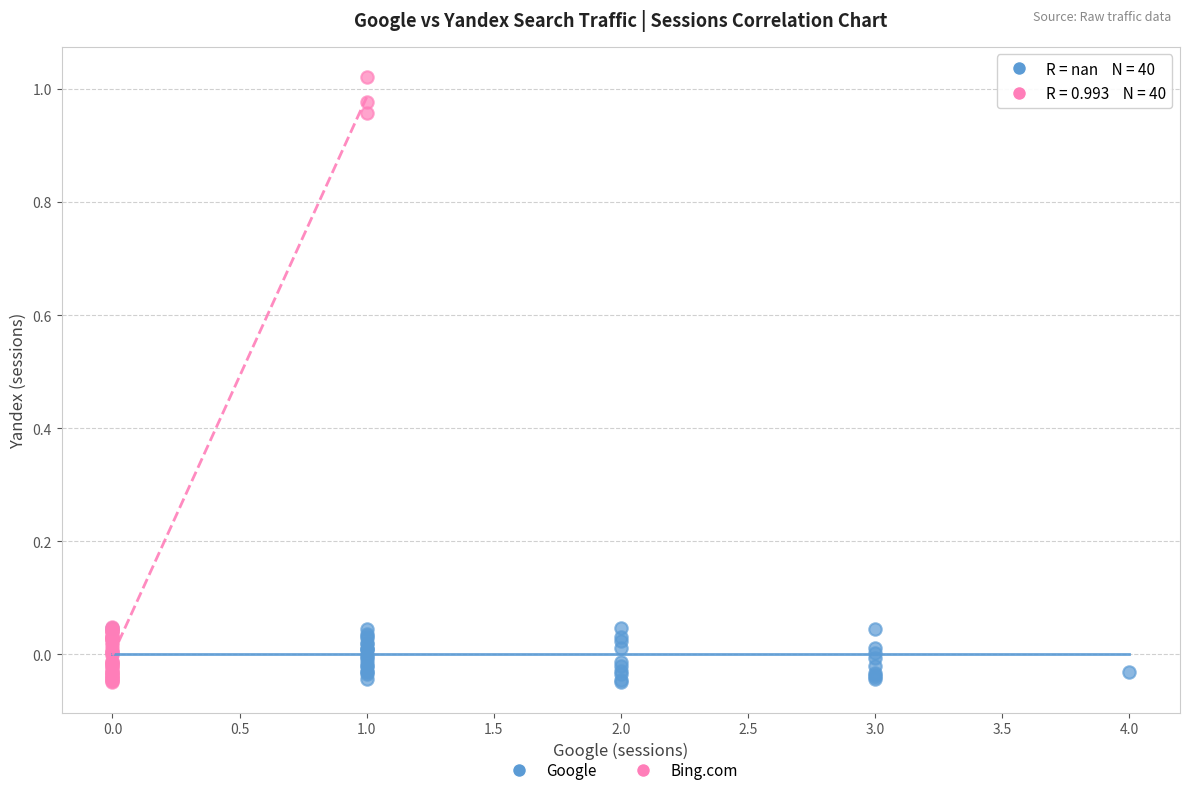

Which series reaches the maximum Y coordinate?

Bing.com